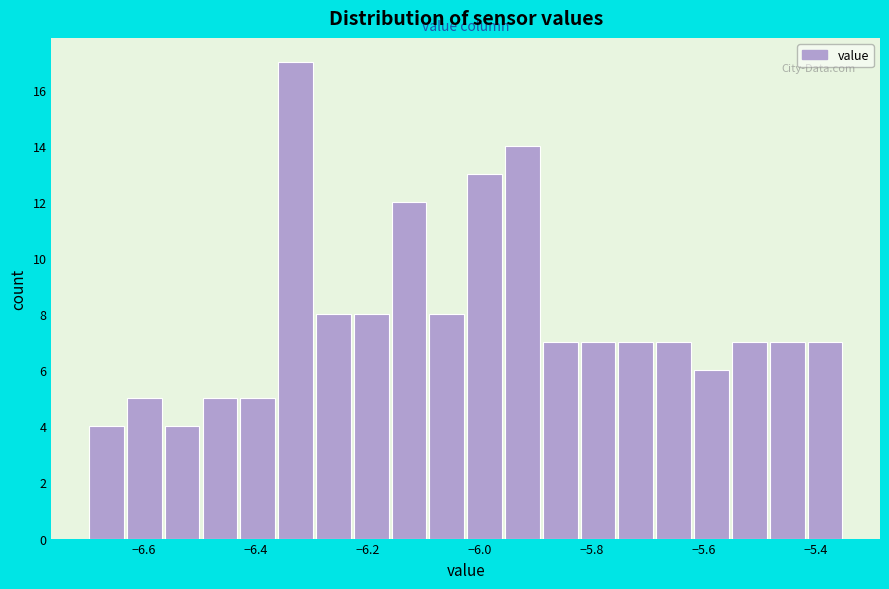

Read against the x-axis, roughly where is the centre of the tallest bar?

-6.32